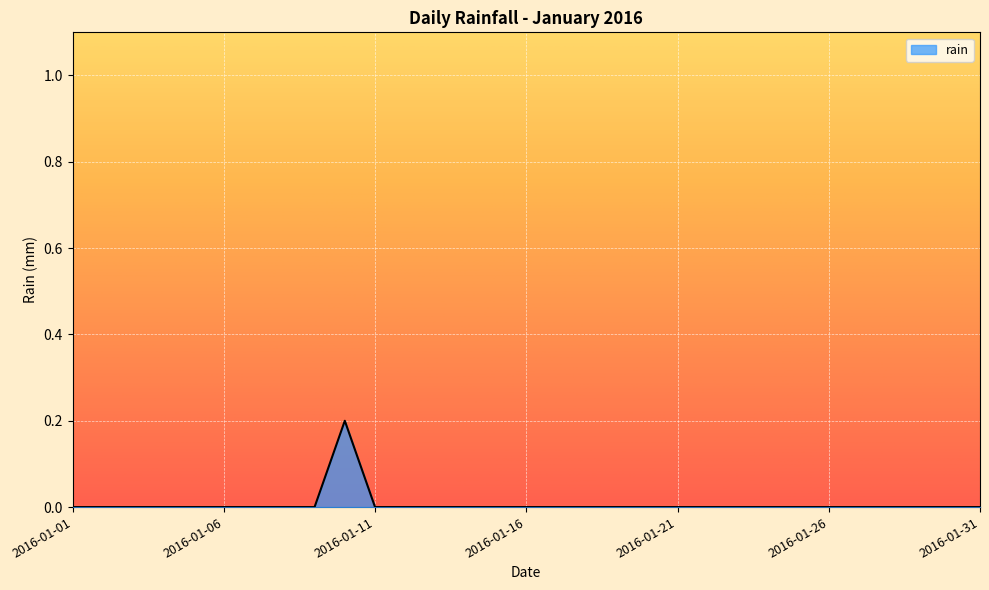

Reading left to right, extract all data points from this chart.

0.0	0.0	0.0	0.0	0.0	0.0	0.0	0.0	0.0	0.2	0.0	0.0	0.0	0.0	0.0	0.0	0.0	0.0	0.0	0.0	0.0	0.0	0.0	0.0	0.0	0.0	0.0	0.0	0.0	0.0	0.0